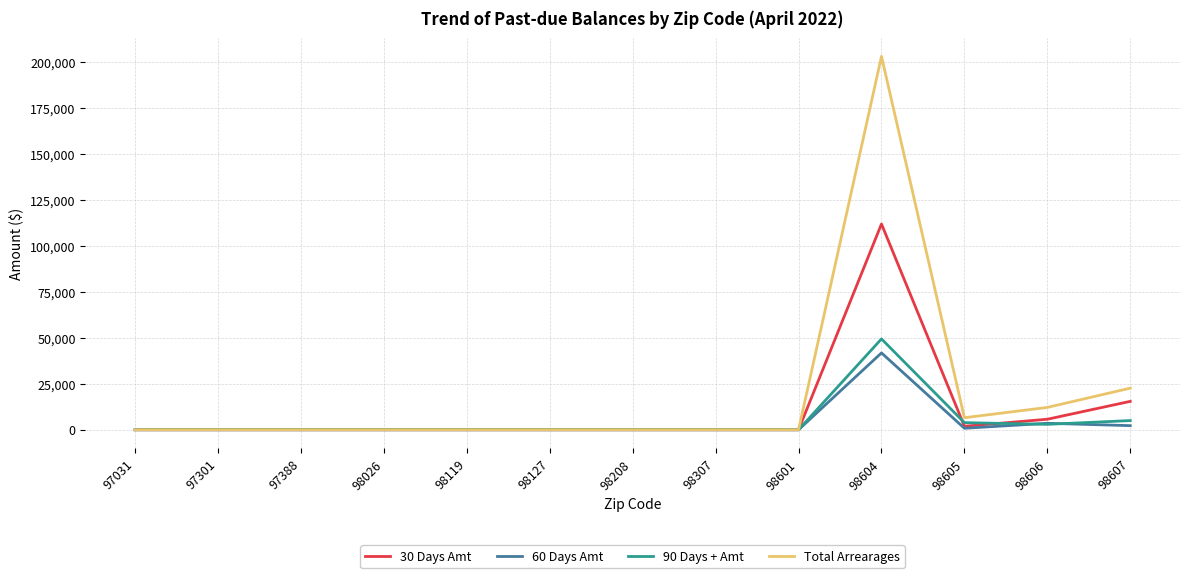

What is the maximum value for 60 Days Amt?

41743.7